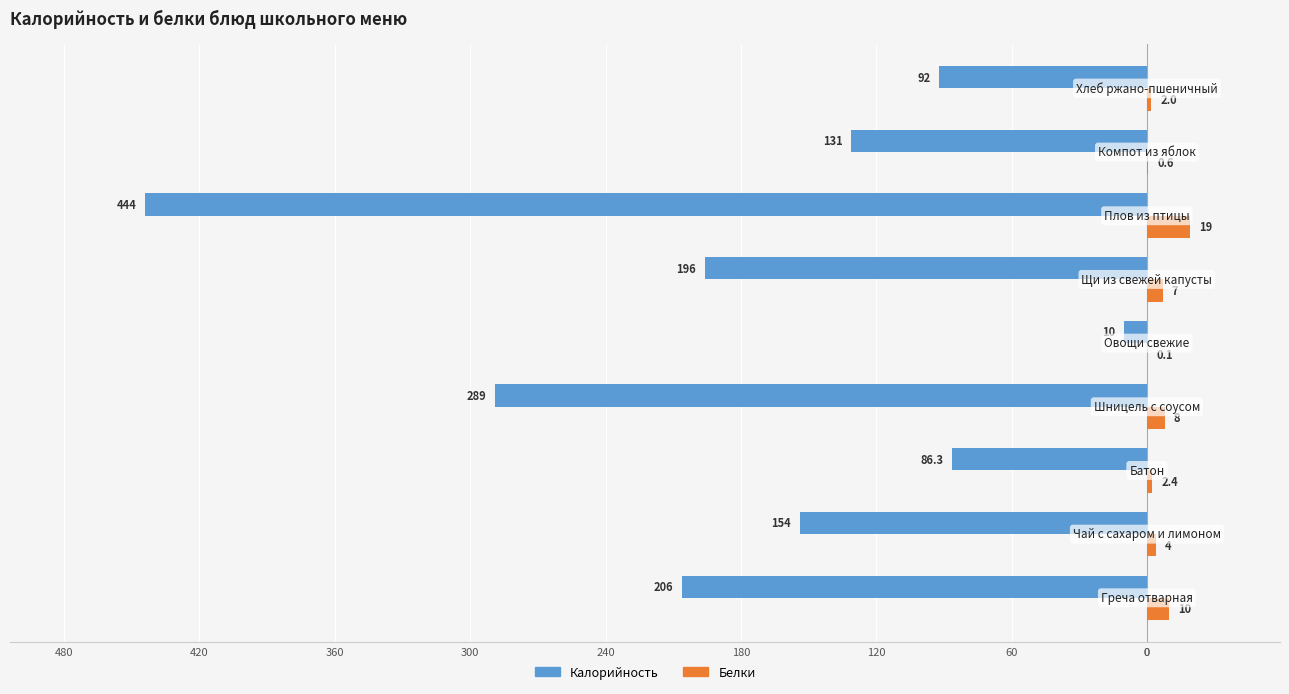

What are all the series names shown in the legend?

Калорийность, Белки